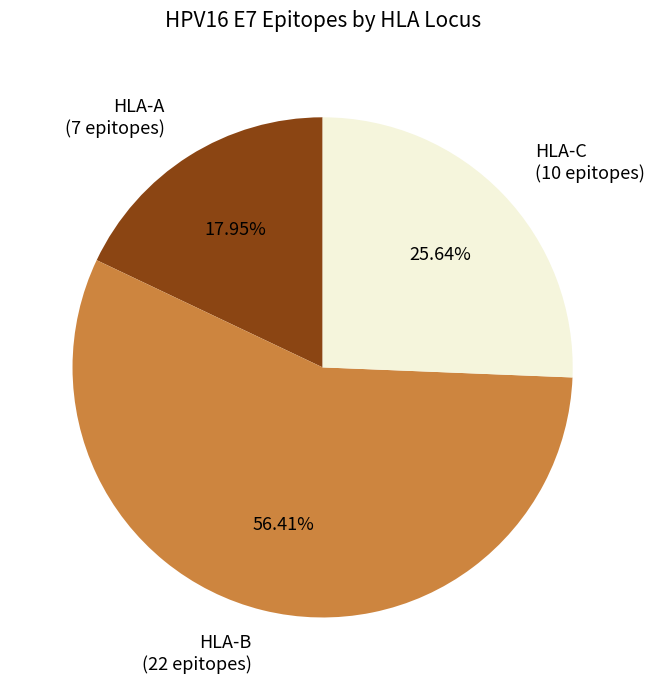

Is there a majority slice in this chart?

Yes